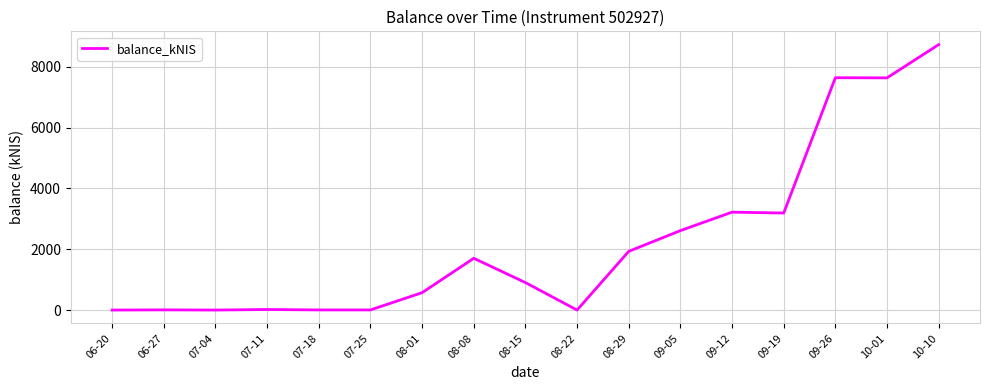

What is the ratio of the value at 09-26 to the value at 08-29?

4.0